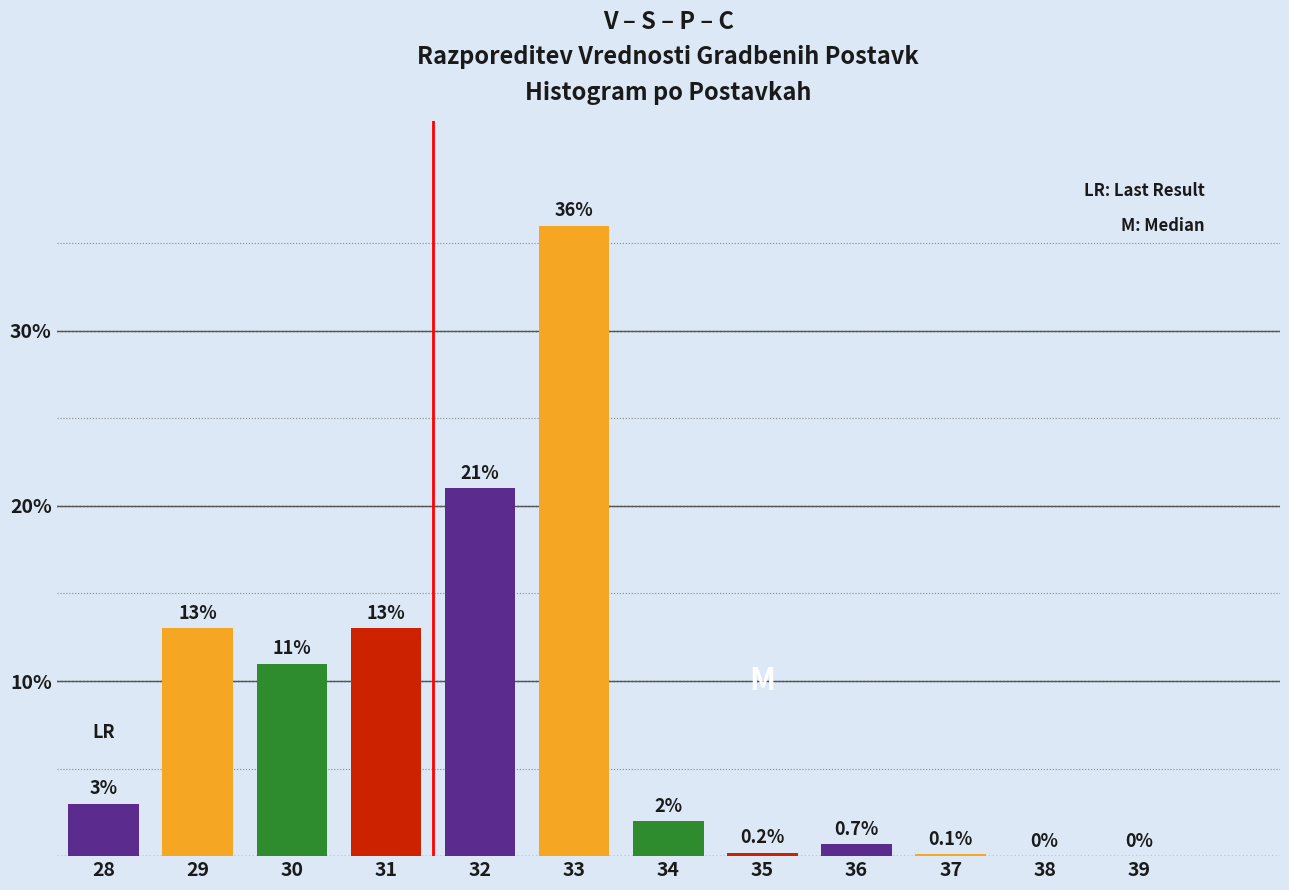

What is the greatest value displayed?

36.0